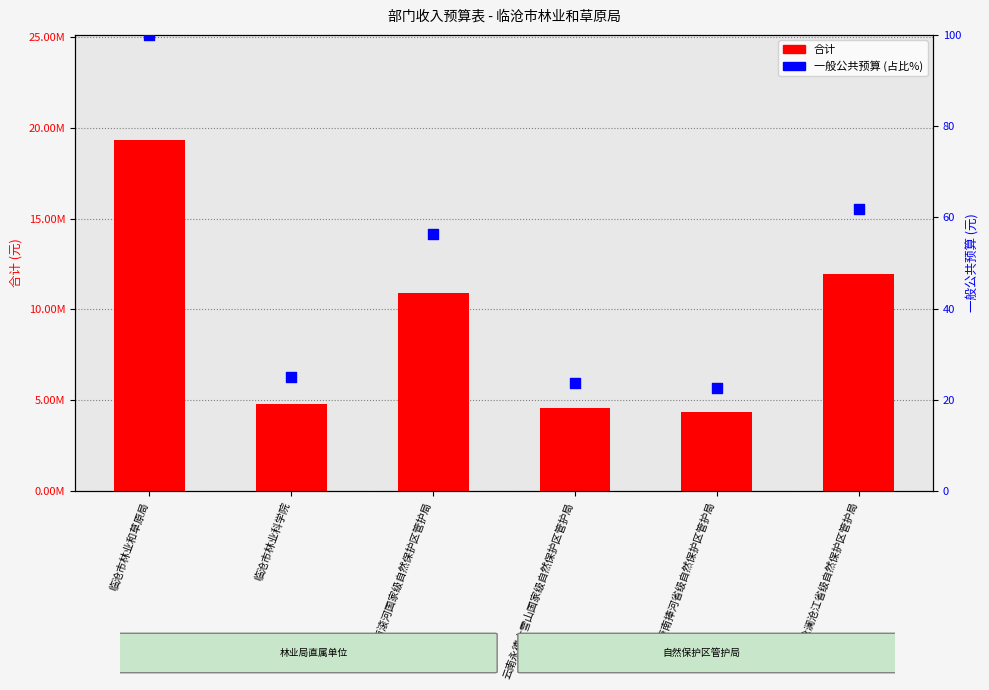

Which series reaches the minimum Y coordinate?

一般公共预算 (占比%)